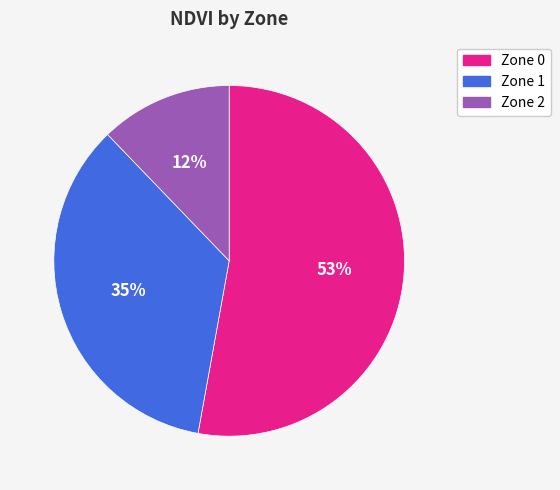

The Zone 0 slice represents 53% of the pie. True or false?

True